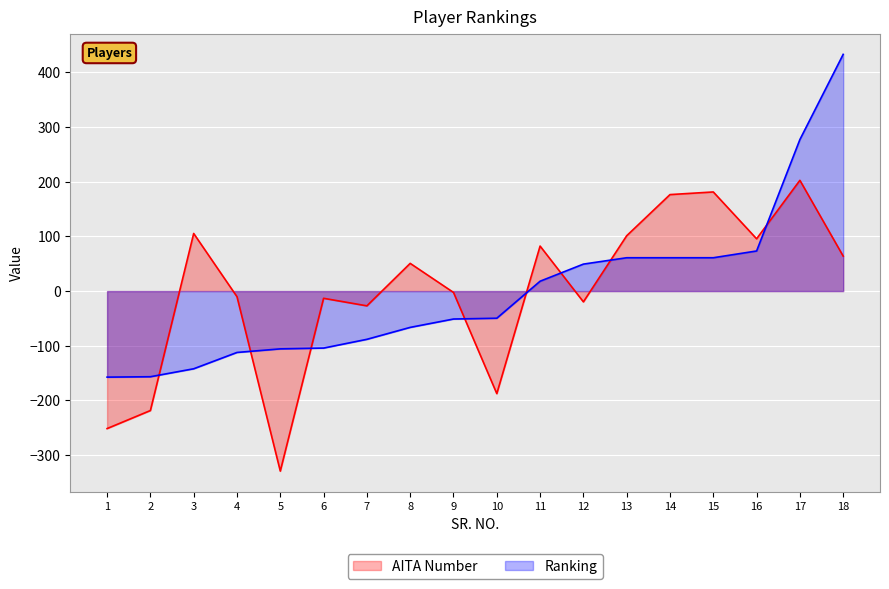

Reading left to right, list all the values displayed in this chart.

AITA Number: 1=-251.5	2=-218.5	3=105.4	4=-10.3	5=-329.3	6=-13.2	7=-27.0	8=50.7	9=-2.5	10=-187.6	11=82.3	12=-19.7	13=101.2	14=176.5	15=181.3	16=95.6	17=202.6	18=63.9
Ranking: 1=-157.4	2=-156.7	3=-142.1	4=-112.3	5=-105.7	6=-104.3	7=-88.2	8=-66.4	9=-51.1	10=-49.7	11=18.0	12=49.3	13=61.0	14=61.0	15=61.0	16=73.4	17=277.2	18=432.9